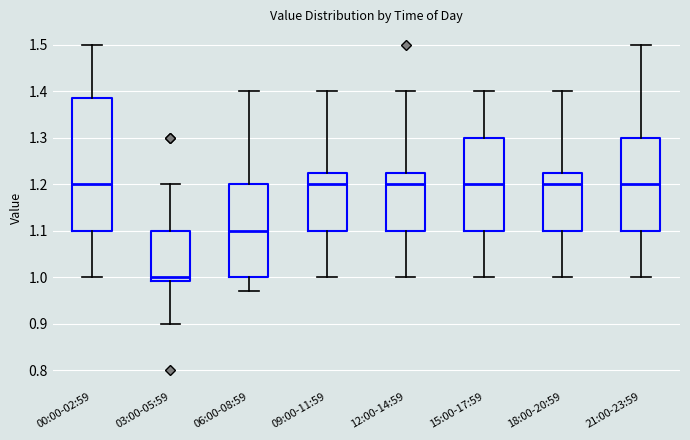

Which box's median line is the lowest?

03:00-05:59